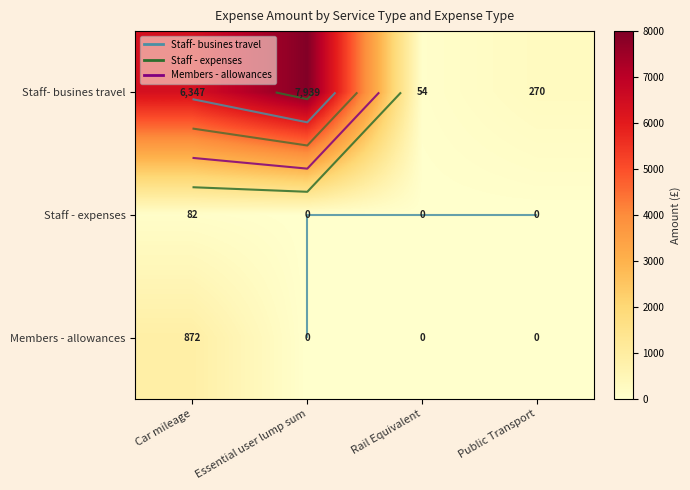

Which label corresponds to the smallest value in the chart?

Essential user lump sum